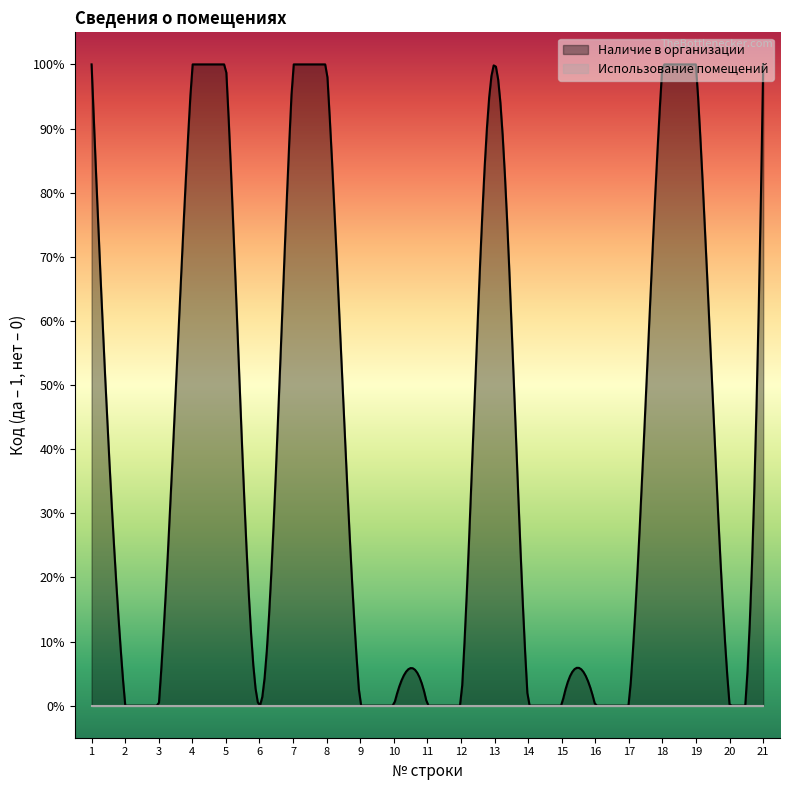

Reading right to left, transcribe all the data shown in this chart.

Наличие в организации: 21=1	20=0	19=1	18=1	17=0	16=0	15=0	14=0	13=1	12=0	11=0	10=0	9=0	8=1	7=1	6=0	5=1	4=1	3=0	2=0	1=1
Использование помещений: 21=0	20=0	19=0	18=0	17=0	16=0	15=0	14=0	13=0	12=0	11=0	10=0	9=0	8=0	7=0	6=0	5=0	4=0	3=0	2=0	1=0